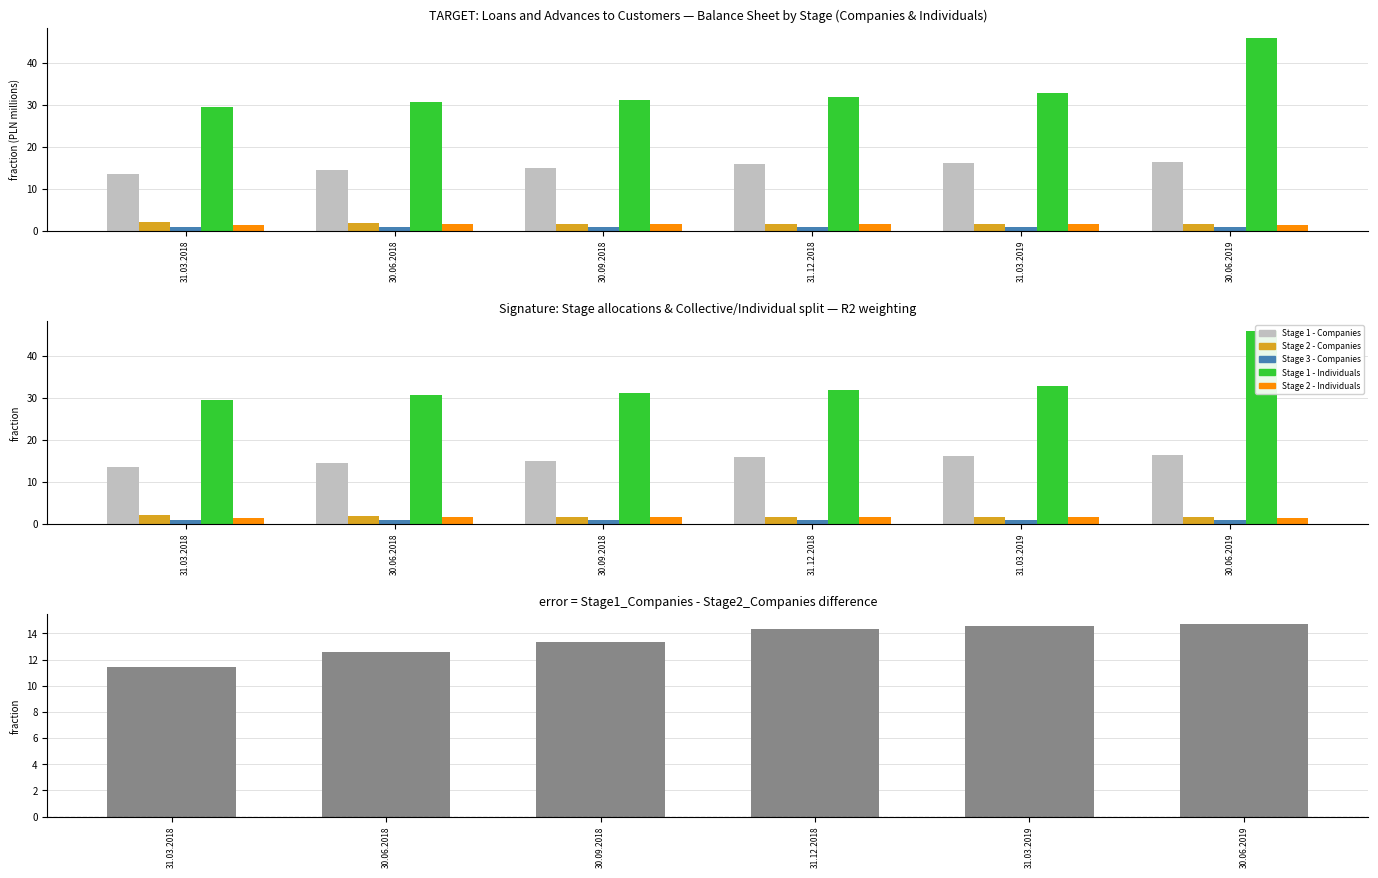

The value of Stage 3 - Companies at 30.06.2018 is 0.8. True or false?

True